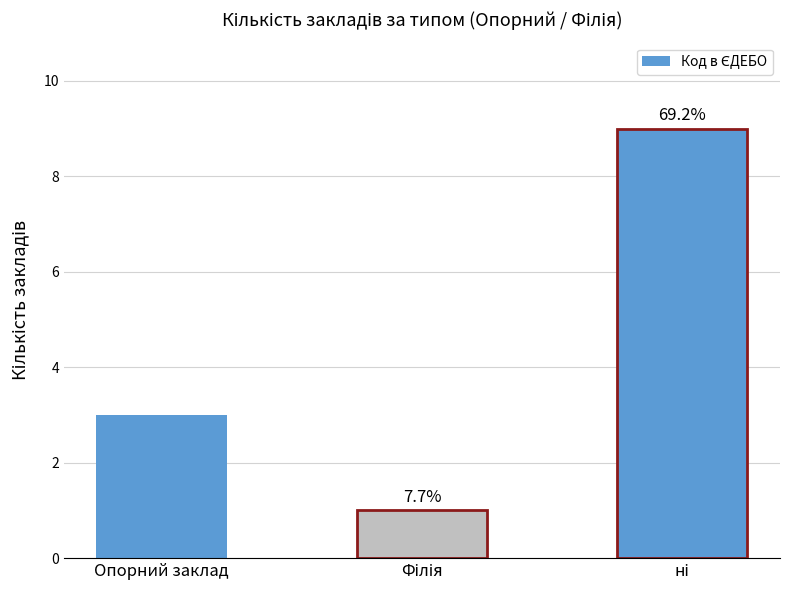

Does the chart contain any negative values?

No